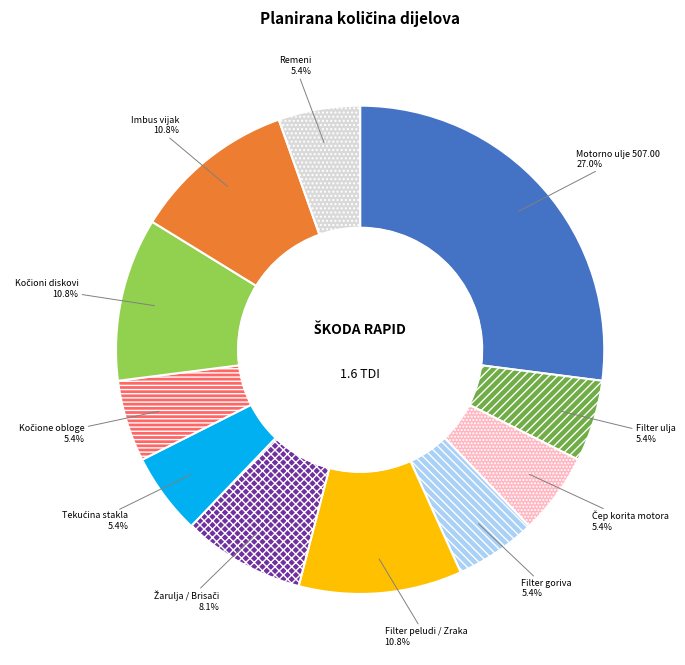

To the nearest percent, what is the difference between the largest and smallest slice percentages?

22%